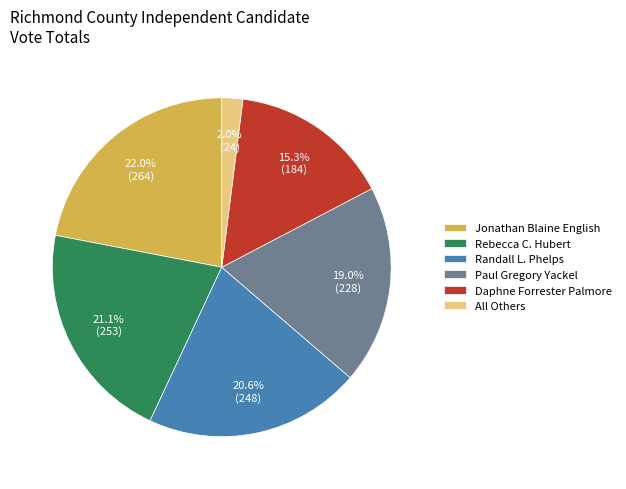

To the nearest percent, what is the difference between the Rebecca C. Hubert and All Others slice percentages?

19%